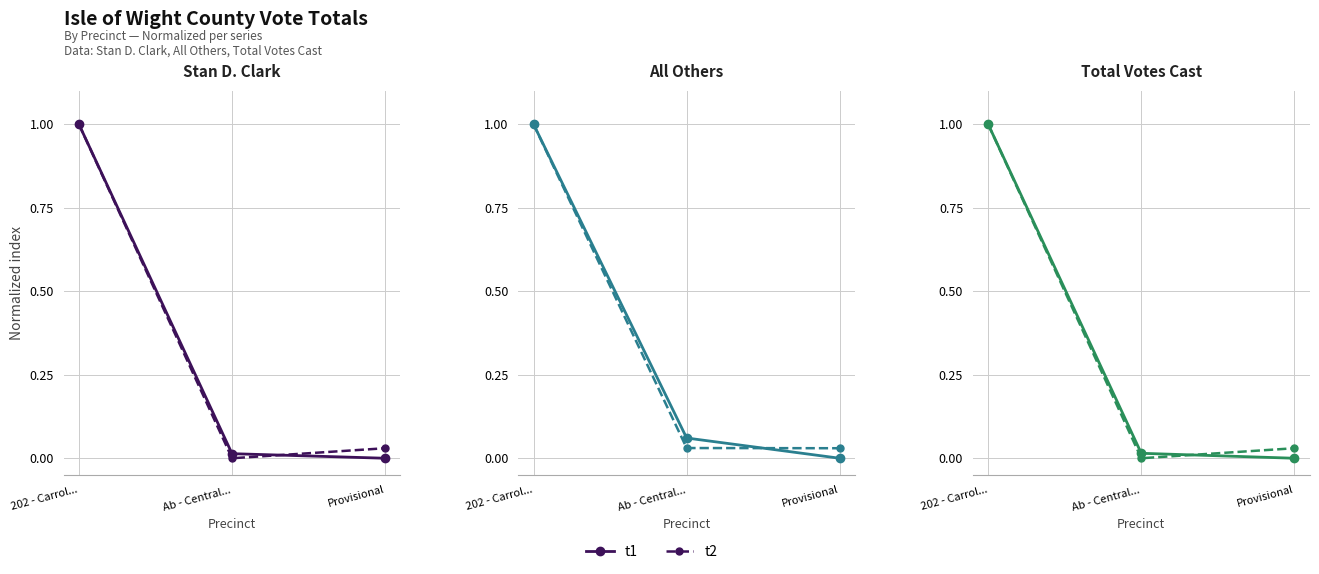

Rank the series at Ab - Central... from highest to lowest value.

t1, t2